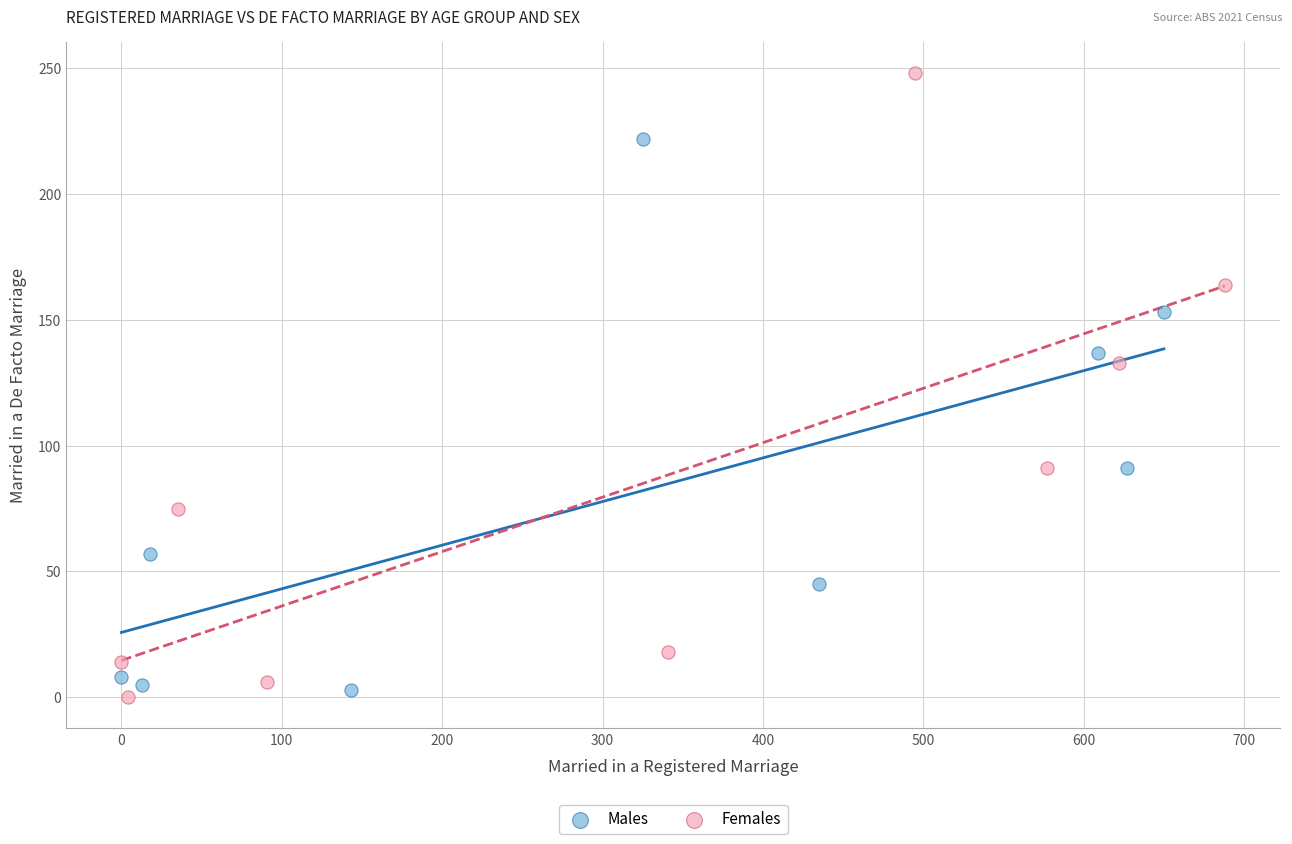

What are all the series names shown in the legend?

Males, Females